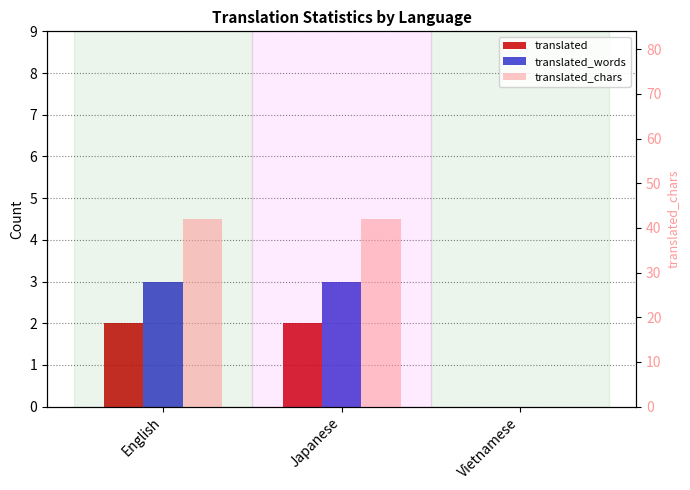

True or false: translated has a value of 2 at English.

True